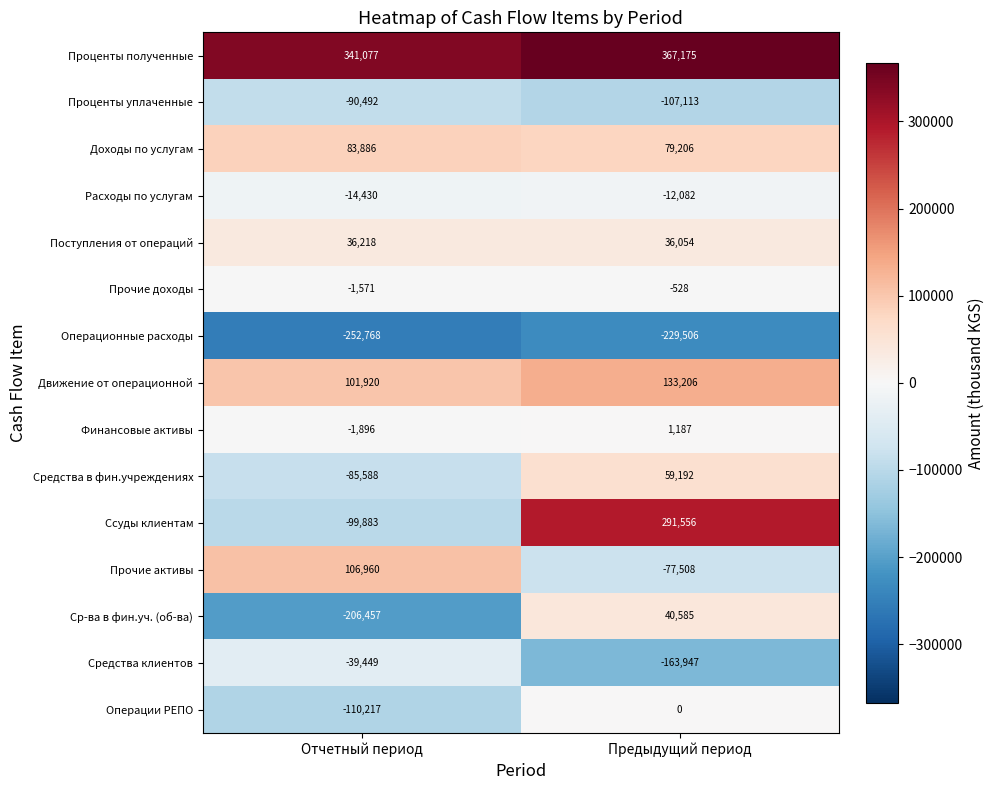

Is the value of Прочие доходы at Предыдущий период greater than the value of Движение от операционной at Отчетный период?

No